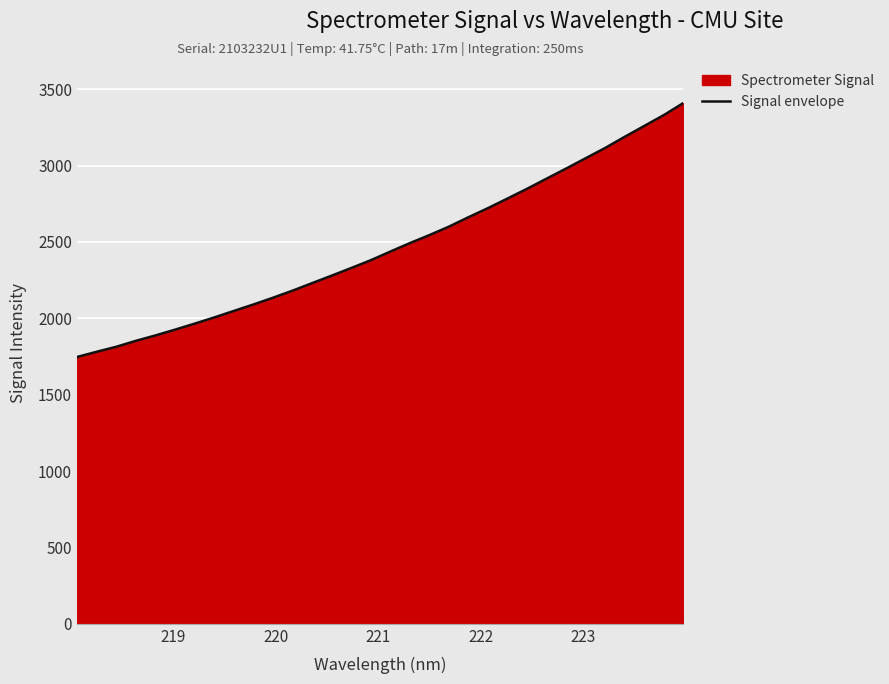

What is the smallest value displayed?

1746.9